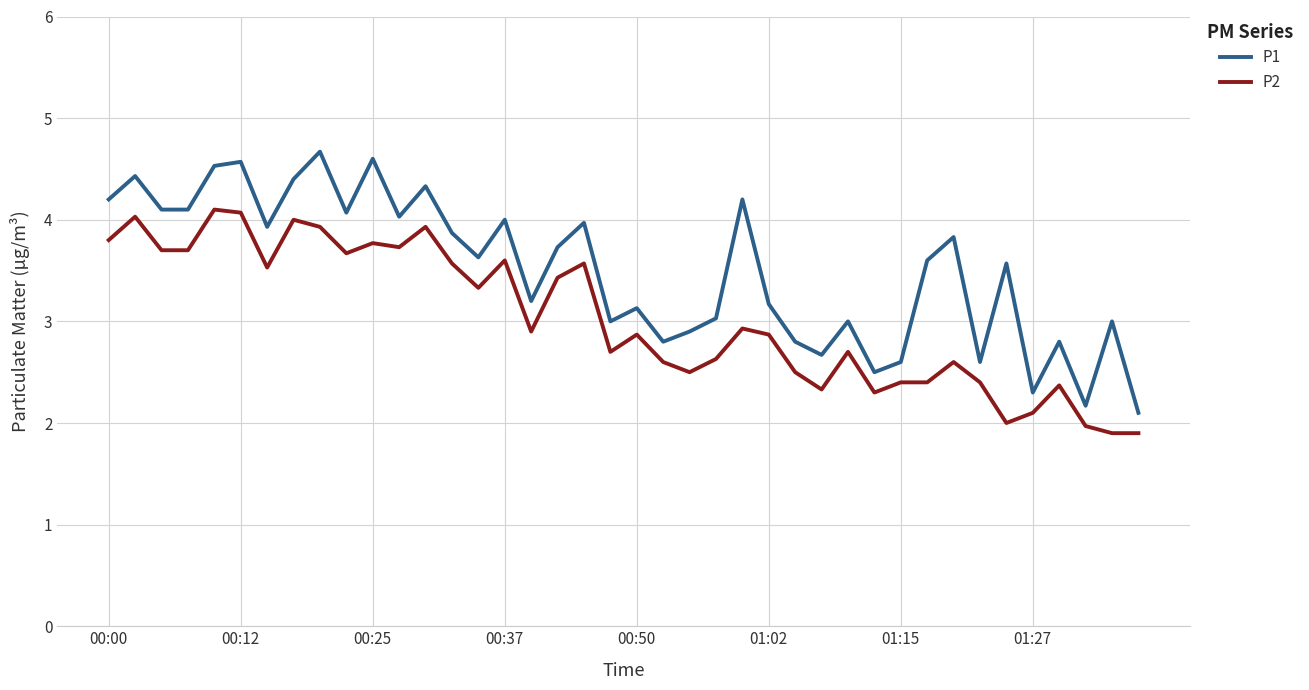

What is the highest value of the P2 series?

4.1